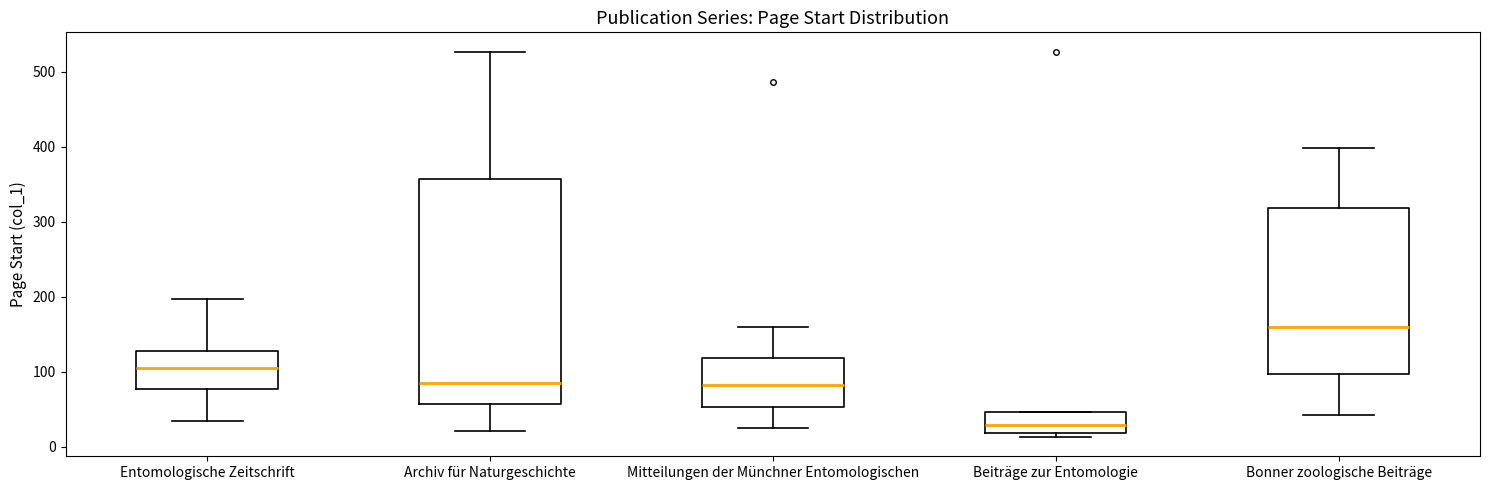

Reading left to right, transcribe this box plot: for each box, give where its median line is, the range the box spans, and where its two whiskers end, as read against the y-axis. The values are not printed on the chart, so give them approximately, as read against the axis.

Entomologische Zeitschrift: median 110, box 80 to 130, whiskers 40 to 200
Archiv für Naturgeschichte: median 90, box 60 to 360, whiskers 20 to 530
Mitteilungen der Münchner Entomologischen: median 80, box 50 to 120, whiskers 30 to 160
Beiträge zur Entomologie: median 30, box 20 to 50, whiskers 10 to 50
Bonner zoologische Beiträge: median 160, box 100 to 320, whiskers 40 to 400